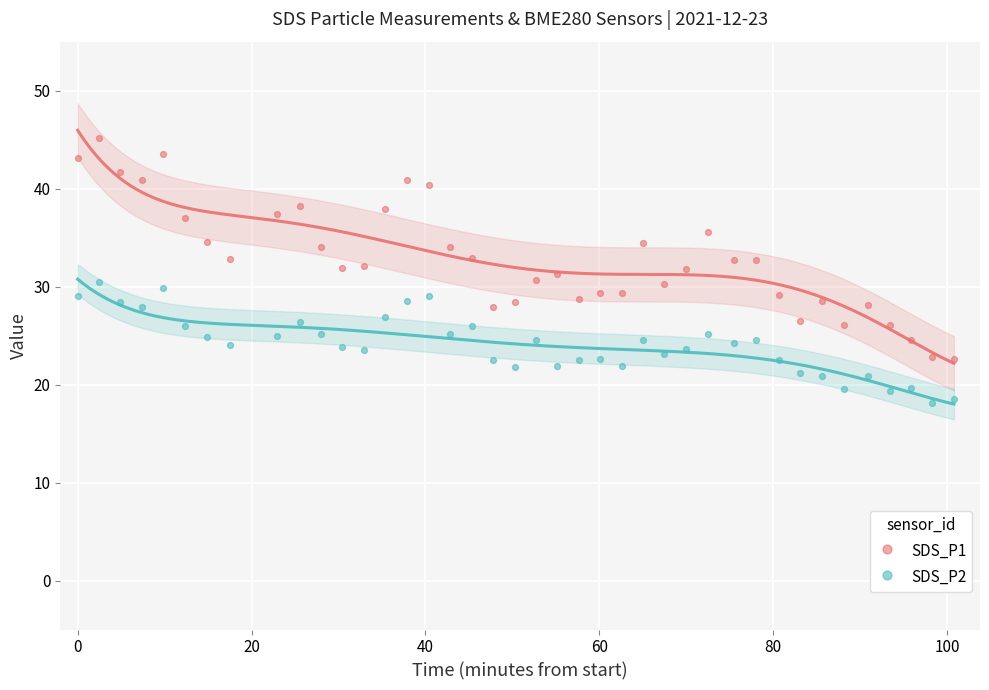

Which series has the largest Y range (max minus min)?

SDS_P1